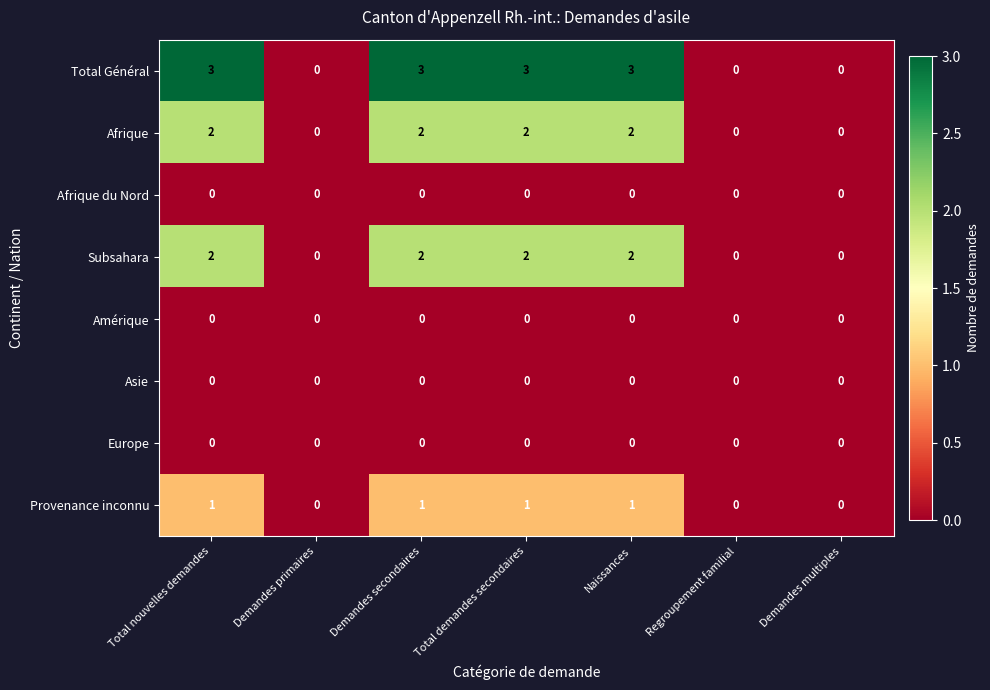

Which series has the widest spread of values?

Total Général